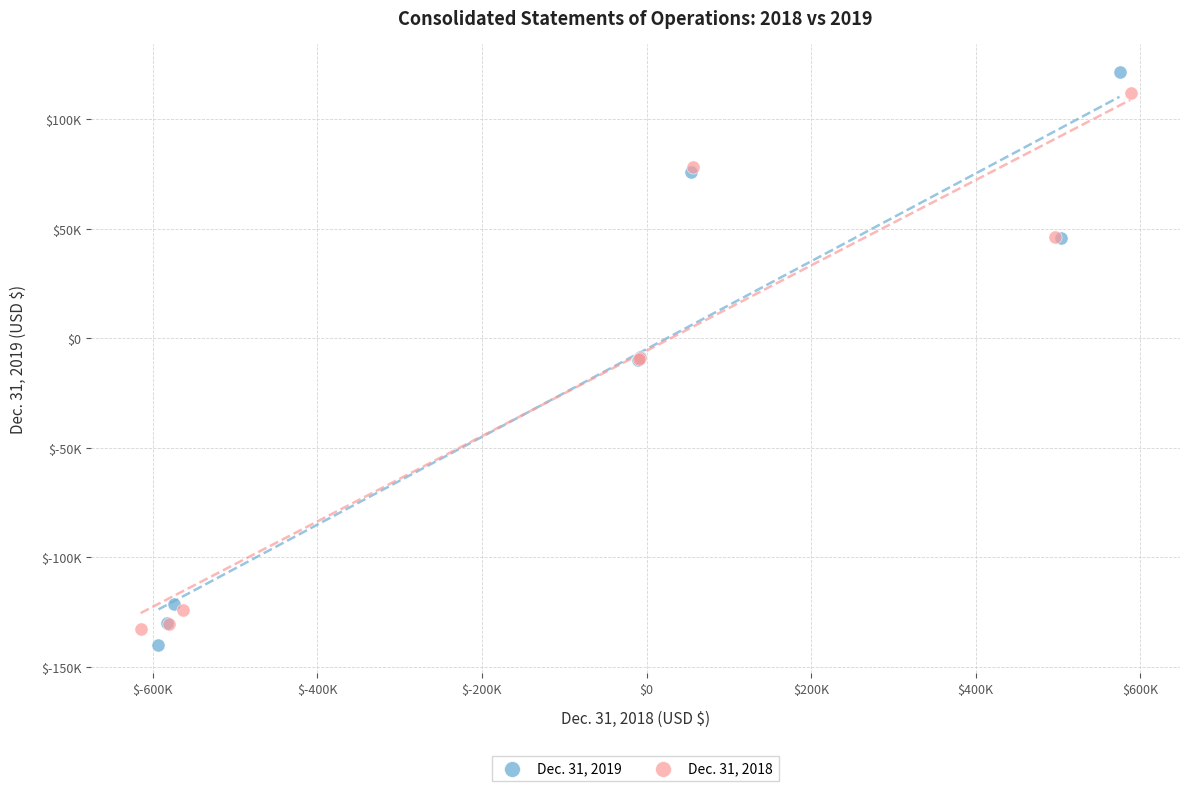

What are all the series names shown in the legend?

Dec. 31, 2019, Dec. 31, 2018